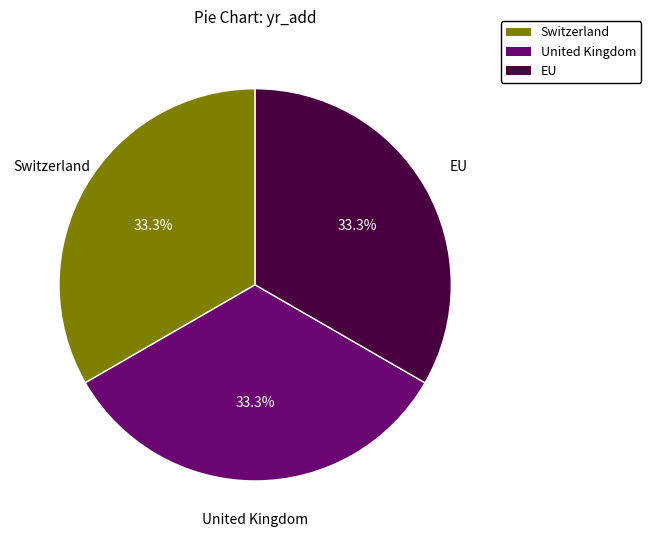

Is it true that United Kingdom is 33% of the pie?

True